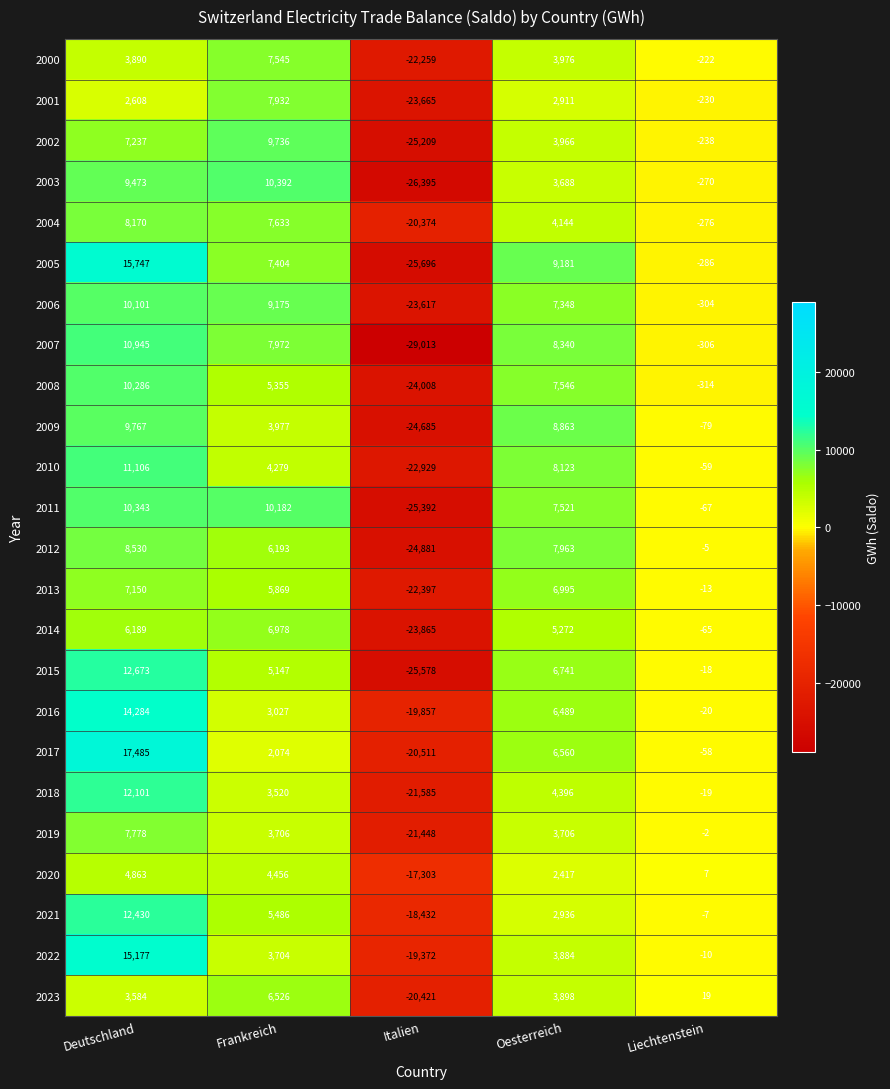

The value of 2005 at Oesterreich is 9181. True or false?

True